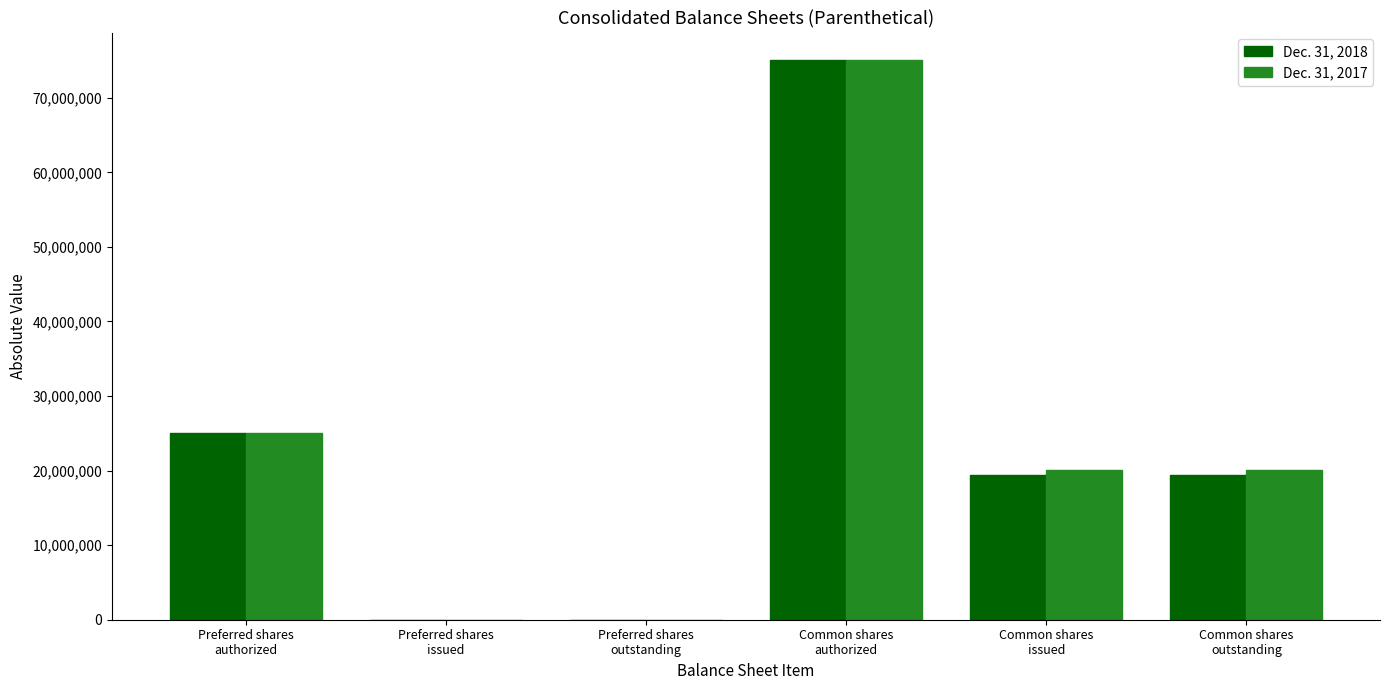

What is the maximum value shown in the chart?

75000000